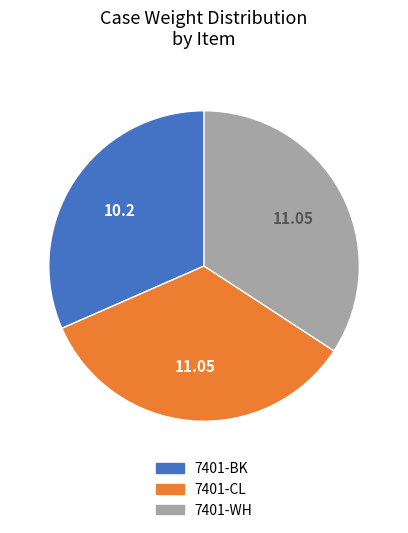

What is the ratio of the value at 7401-CL to the value at 7401-BK?

1.1